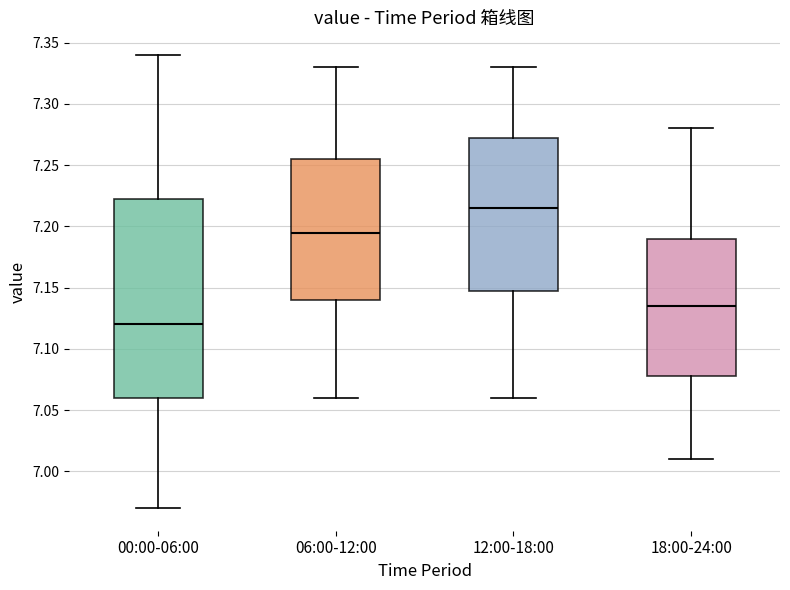

Which box has the lowest median line?

00:00-06:00